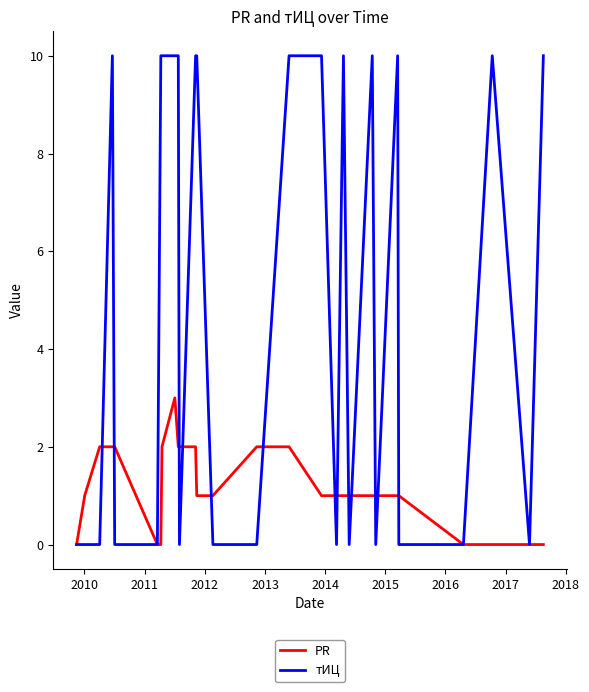

What is the greatest value displayed?

10